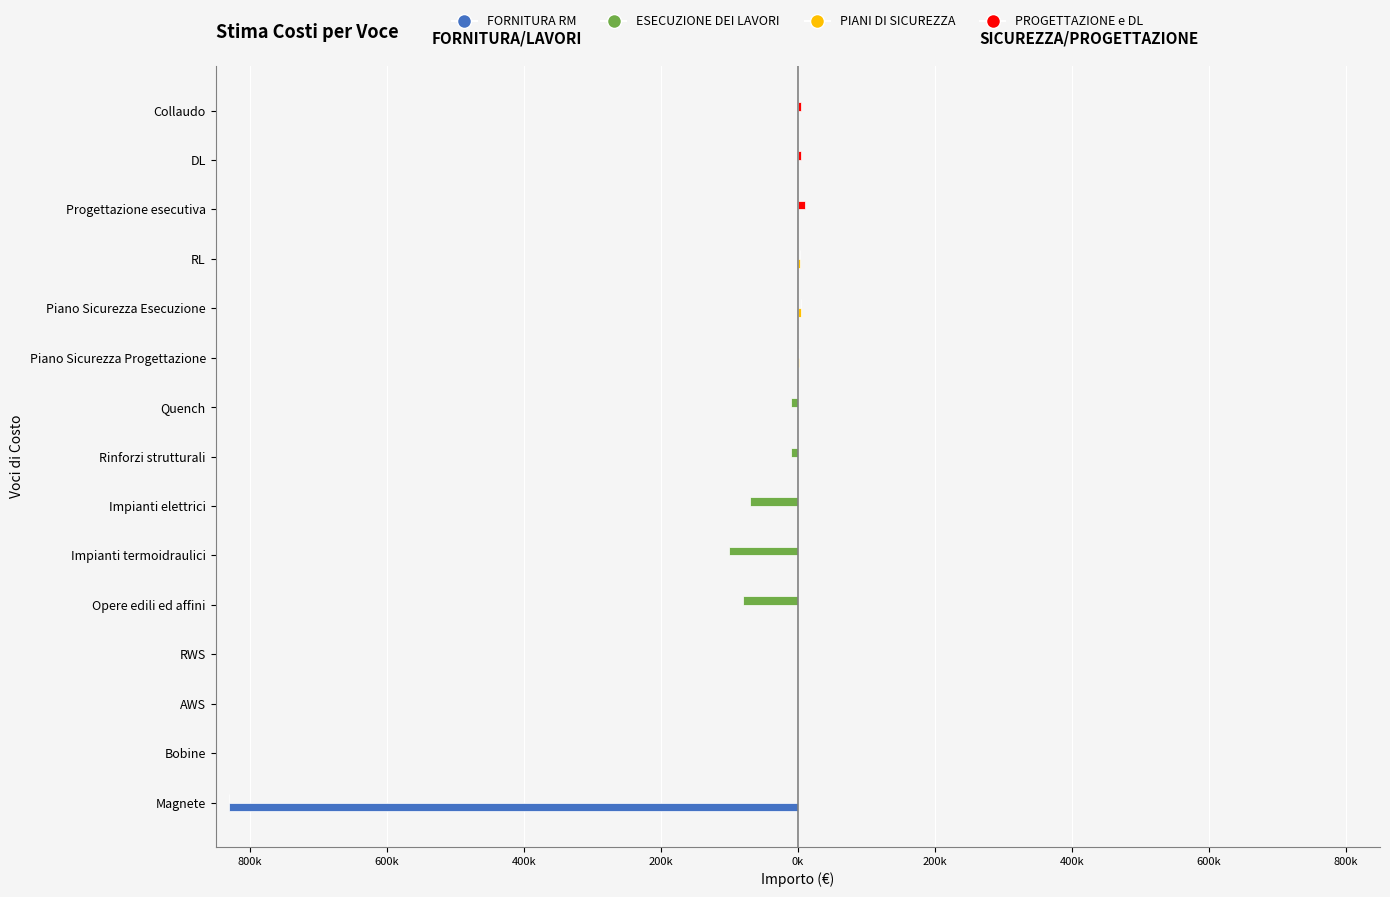

True or false: ESECUZIONE DEI LAVORI has a value of 62370 at DL.

False